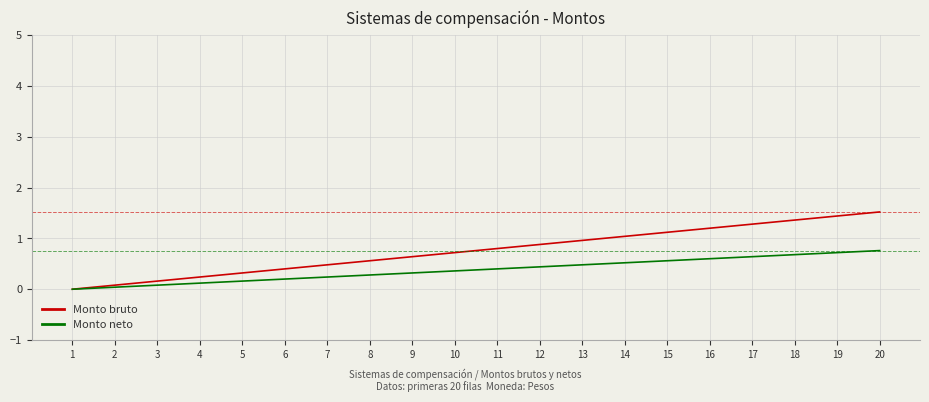

What is the maximum value shown in the chart?

1.5